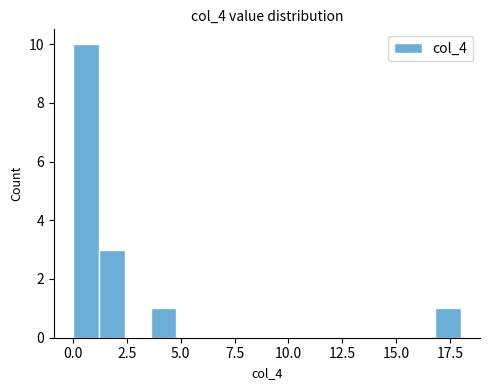

Read against the x-axis, roughly where is the centre of the tallest bar?

0.5